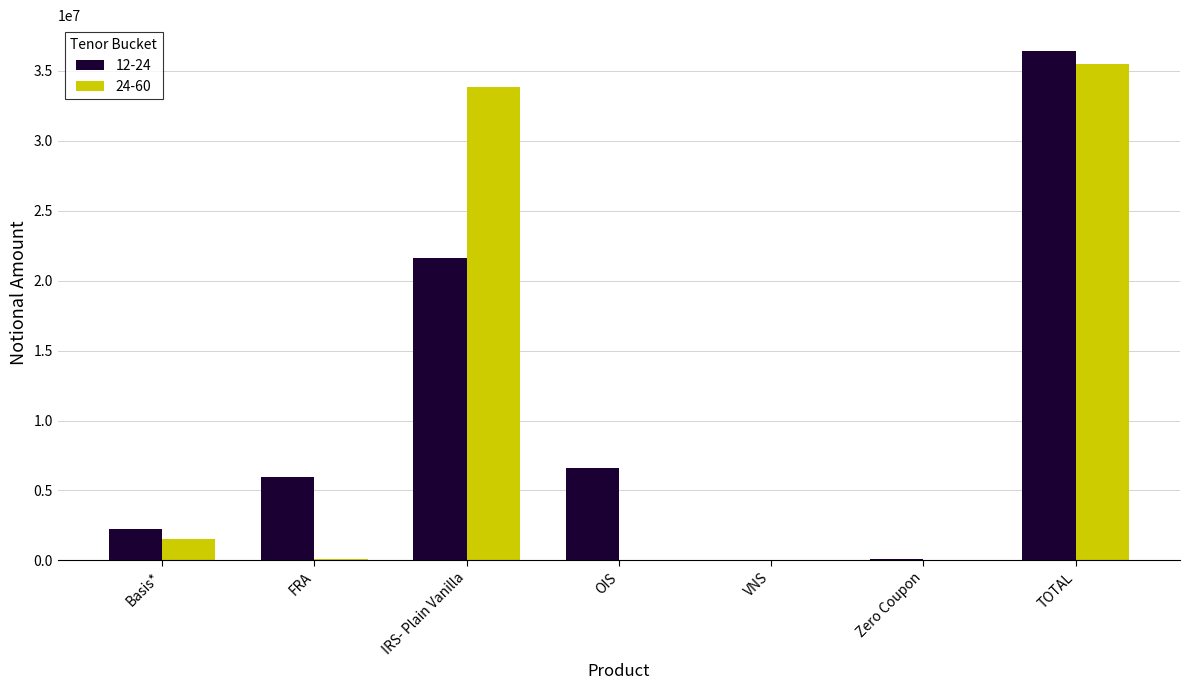

Is the value of 12-24 at TOTAL greater than the value of 24-60 at Zero Coupon?

Yes